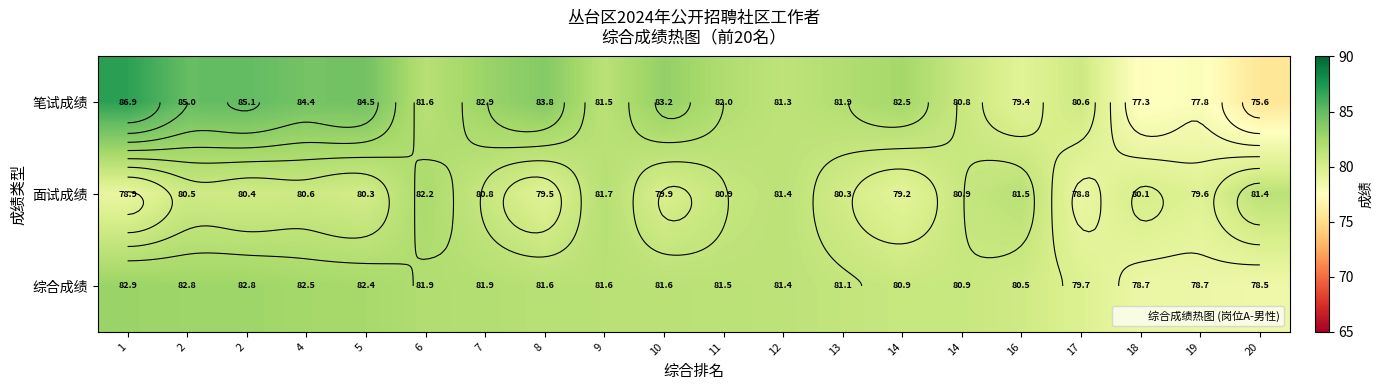

What is the sum of all 面试成绩 values?

1609.1